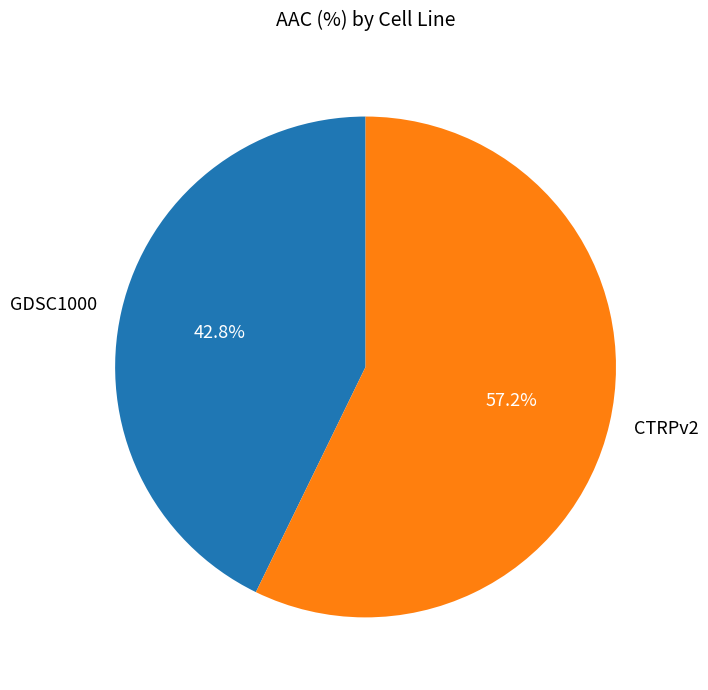

To the nearest percent, what portion does CTRPv2 represent?

57%